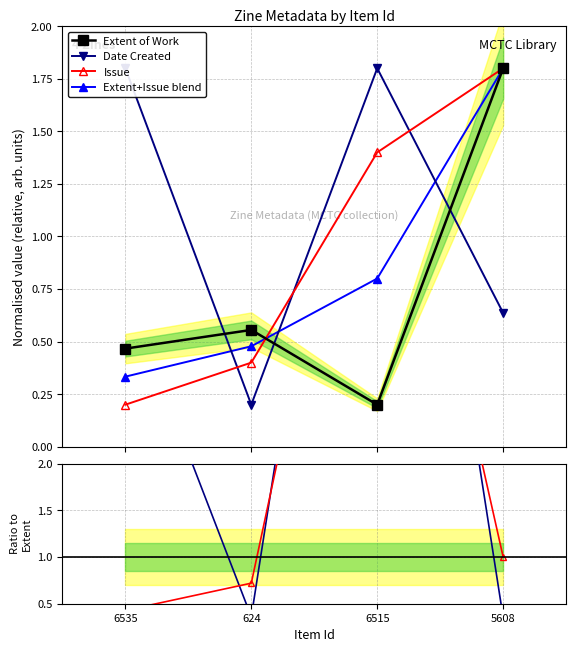

What is the label of the 2nd point from the left?

624